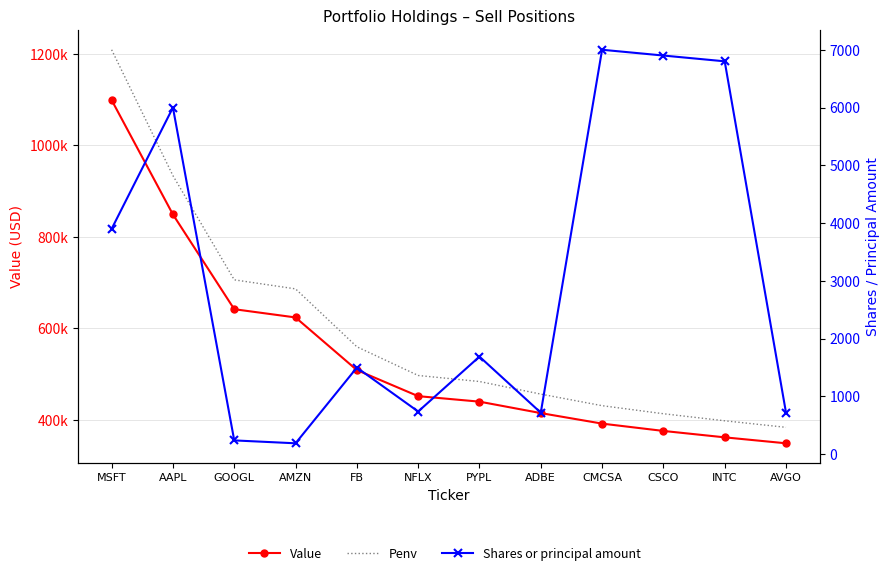

What is the label of the 9th point from the left?

CMCSA